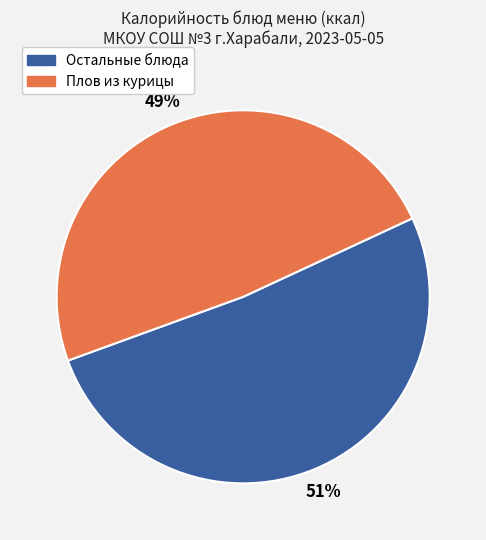

To the nearest percent, what is the average slice percentage?

50%